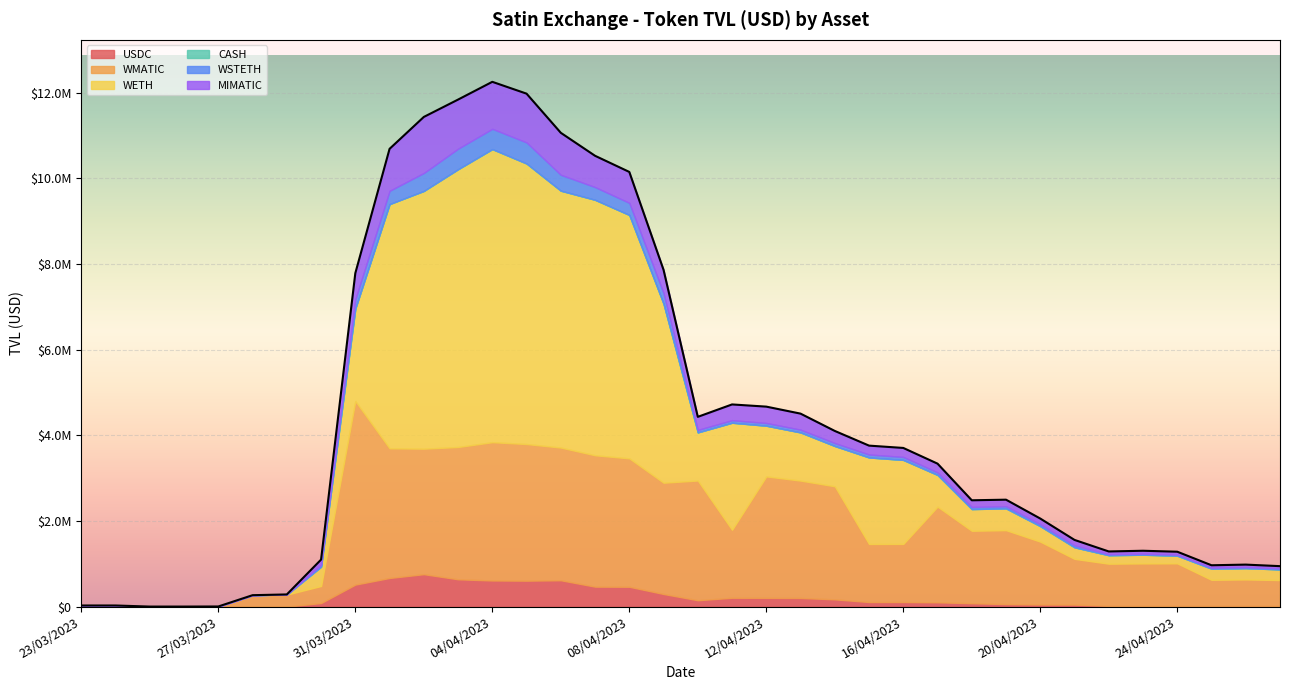

How many values in the WETH series exceed 739746?

18